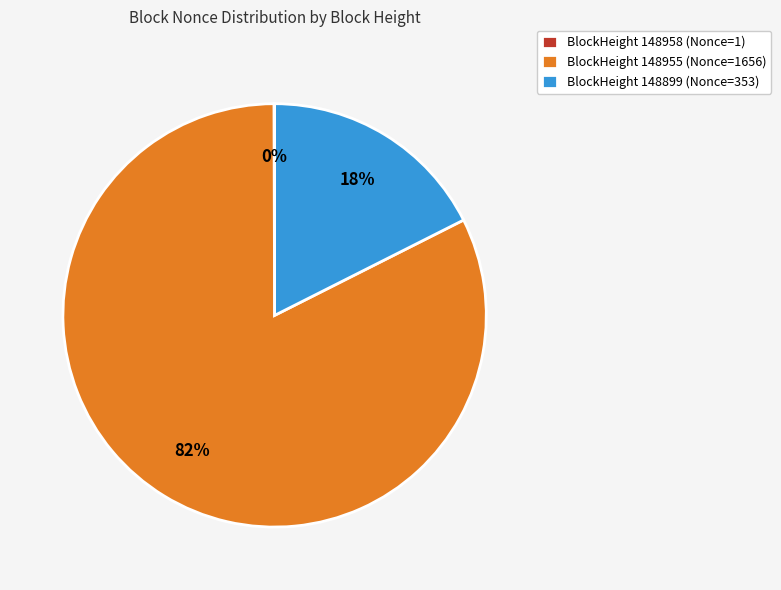

Is it true that BlockHeight 148955 (Nonce=1656) is 82% of the pie?

True